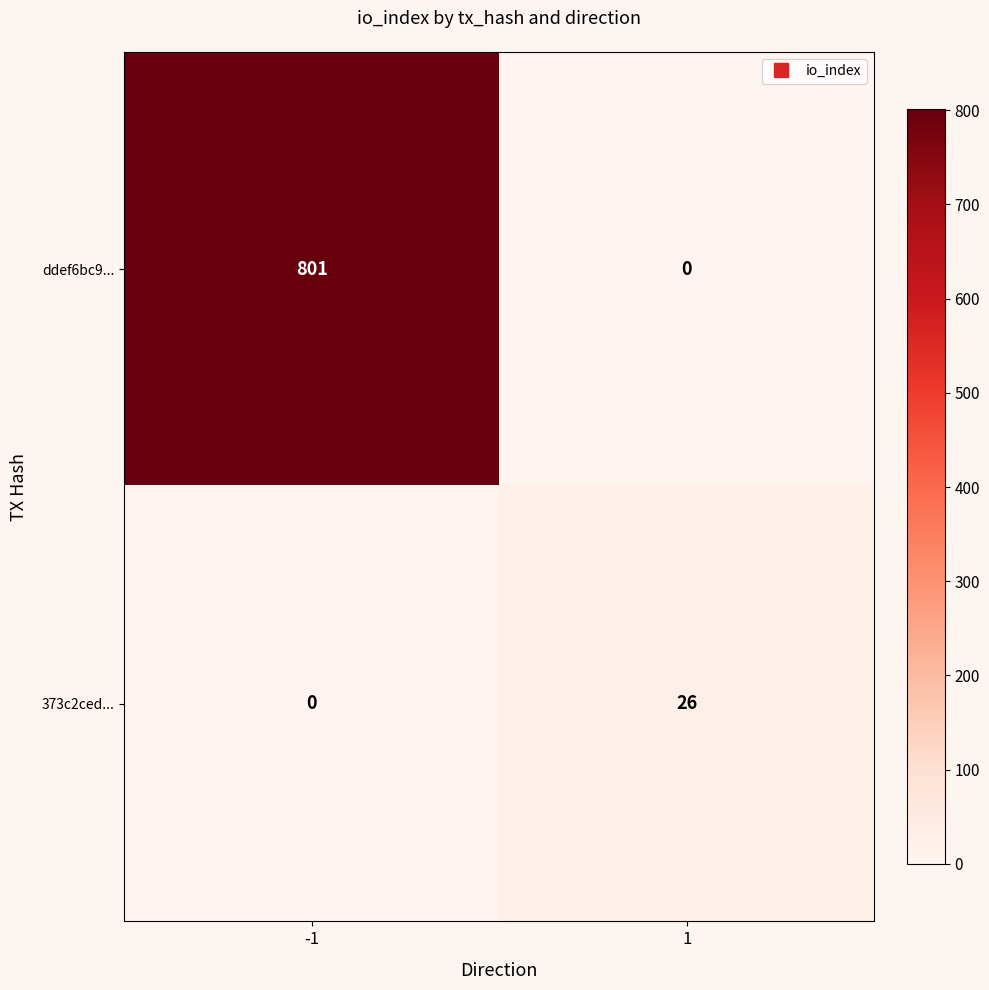

True or false: ddef6bc9... has a value of 0 at 1.

True